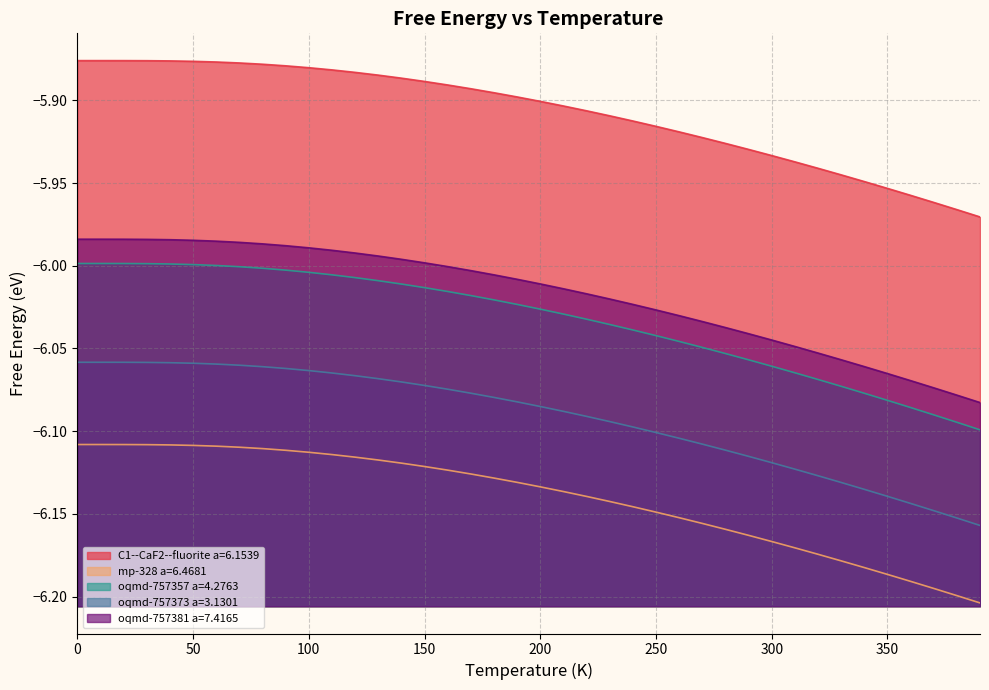

Is it true that C1--CaF2--fluorite a=6.1539 equals -5.9 at 280?

True